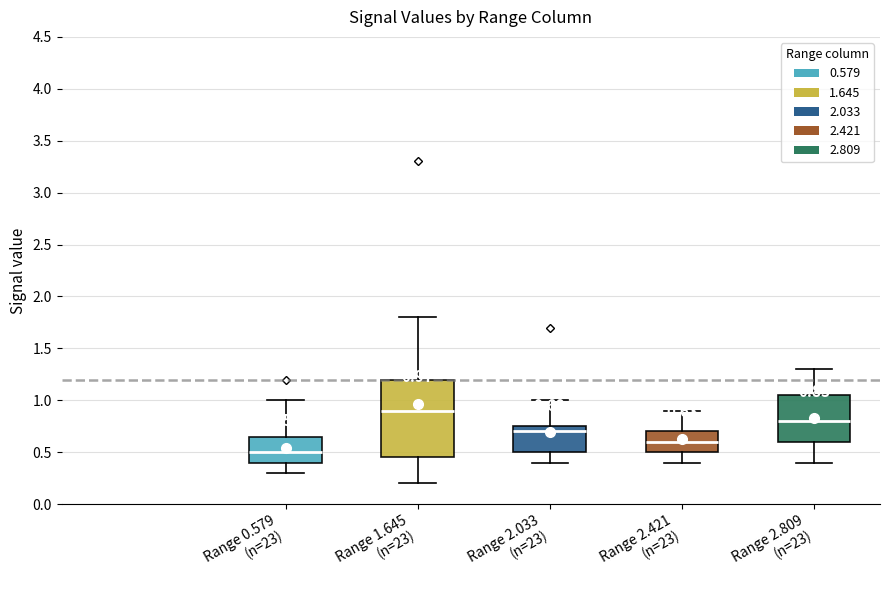

Comparing the boxes themselves (not the whiskers), which one is the tallest?

Range 1.645 (n=23)